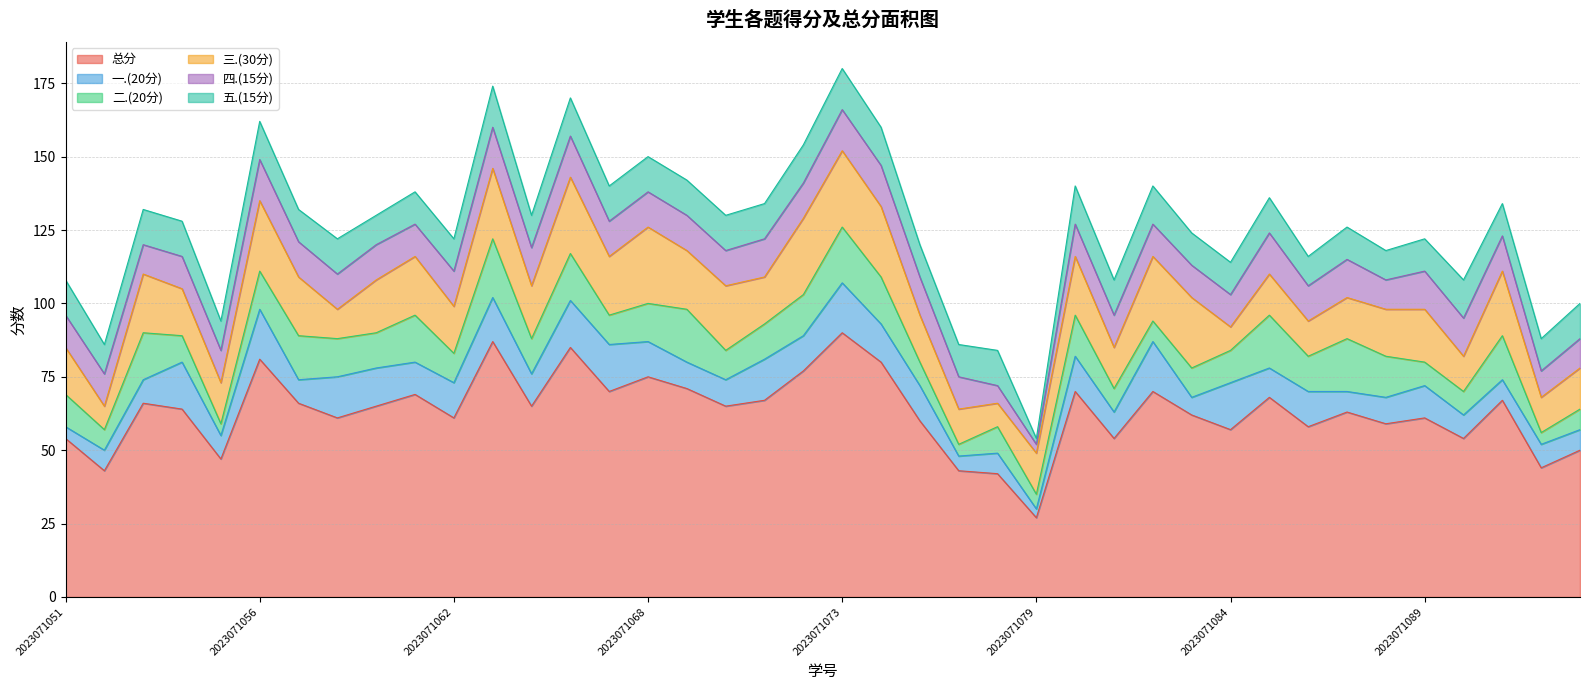

Reading right to left, transcribe all the data shown in this chart.

总分: 2023071094=50	2023071093=44	2023071091=67	2023071090=54	2023071089=61	2023071088=59	2023071087=63	2023071086=58	2023071085=68	2023071084=57	2023071083=62	2023071082=70	2023071081=54	2023071080=70	2023071079=27	2023071077=42	2023071076=43	2023071075=60	2023071074=80	2023071073=90	2023071072=77	2023071071=67	2023071070=65	2023071069=71	2023071068=75	2023071066=70	2023071065=85	2023071064=65	2023071063=87	2023071062=61	2023071060=69	2023071059=65	2023071058=61	2023071057=66	2023071056=81	2023071055=47	2023071054=64	2023071053=66	2023071052=43	2023071051=54
一.(20分): 2023071094=7	2023071093=8	2023071091=7	2023071090=8	2023071089=11	2023071088=9	2023071087=7	2023071086=12	2023071085=10	2023071084=16	2023071083=6	2023071082=17	2023071081=9	2023071080=12	2023071079=3	2023071077=7	2023071076=5	2023071075=12	2023071074=13	2023071073=17	2023071072=12	2023071071=14	2023071070=9	2023071069=9	2023071068=12	2023071066=16	2023071065=16	2023071064=11	2023071063=15	2023071062=12	2023071060=11	2023071059=13	2023071058=14	2023071057=8	2023071056=17	2023071055=8	2023071054=16	2023071053=8	2023071052=7	2023071051=4
二.(20分): 2023071094=7	2023071093=4	2023071091=15	2023071090=8	2023071089=8	2023071088=14	2023071087=18	2023071086=12	2023071085=18	2023071084=11	2023071083=10	2023071082=7	2023071081=8	2023071080=14	2023071079=5	2023071077=9	2023071076=4	2023071075=8	2023071074=16	2023071073=19	2023071072=14	2023071071=12	2023071070=10	2023071069=18	2023071068=13	2023071066=10	2023071065=16	2023071064=12	2023071063=20	2023071062=10	2023071060=16	2023071059=12	2023071058=13	2023071057=15	2023071056=13	2023071055=4	2023071054=9	2023071053=16	2023071052=7	2023071051=11
三.(30分): 2023071094=14	2023071093=12	2023071091=22	2023071090=12	2023071089=18	2023071088=16	2023071087=14	2023071086=12	2023071085=14	2023071084=8	2023071083=24	2023071082=22	2023071081=14	2023071080=20	2023071079=14	2023071077=8	2023071076=12	2023071075=16	2023071074=24	2023071073=26	2023071072=26	2023071071=16	2023071070=22	2023071069=20	2023071068=26	2023071066=20	2023071065=26	2023071064=18	2023071063=24	2023071062=16	2023071060=20	2023071059=18	2023071058=10	2023071057=20	2023071056=24	2023071055=14	2023071054=16	2023071053=20	2023071052=8	2023071051=16
四.(15分): 2023071094=10	2023071093=9	2023071091=12	2023071090=13	2023071089=13	2023071088=10	2023071087=13	2023071086=12	2023071085=14	2023071084=11	2023071083=11	2023071082=11	2023071081=11	2023071080=11	2023071079=3	2023071077=6	2023071076=11	2023071075=13	2023071074=14	2023071073=14	2023071072=12	2023071071=13	2023071070=12	2023071069=12	2023071068=12	2023071066=12	2023071065=14	2023071064=13	2023071063=14	2023071062=12	2023071060=11	2023071059=12	2023071058=12	2023071057=12	2023071056=14	2023071055=11	2023071054=11	2023071053=10	2023071052=11	2023071051=11
五.(15分): 2023071094=12	2023071093=11	2023071091=11	2023071090=13	2023071089=11	2023071088=10	2023071087=11	2023071086=10	2023071085=12	2023071084=11	2023071083=11	2023071082=13	2023071081=12	2023071080=13	2023071079=2	2023071077=12	2023071076=11	2023071075=11	2023071074=13	2023071073=14	2023071072=13	2023071071=12	2023071070=12	2023071069=12	2023071068=12	2023071066=12	2023071065=13	2023071064=11	2023071063=14	2023071062=11	2023071060=11	2023071059=10	2023071058=12	2023071057=11	2023071056=13	2023071055=10	2023071054=12	2023071053=12	2023071052=10	2023071051=12